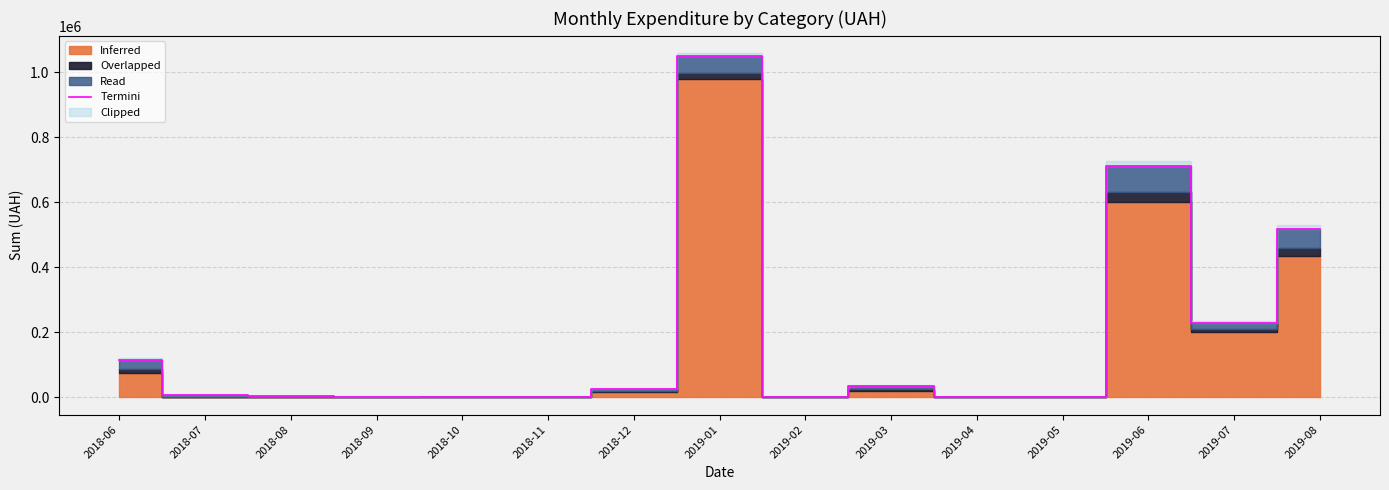

List the labels in order of value, smallest first.

2019-05, 2018-11, 2019-02, 2019-04, 2018-10, 2018-09, 2018-08, 2018-07, 2018-12, 2019-03, 2018-06, 2019-07, 2019-08, 2019-06, 2019-01